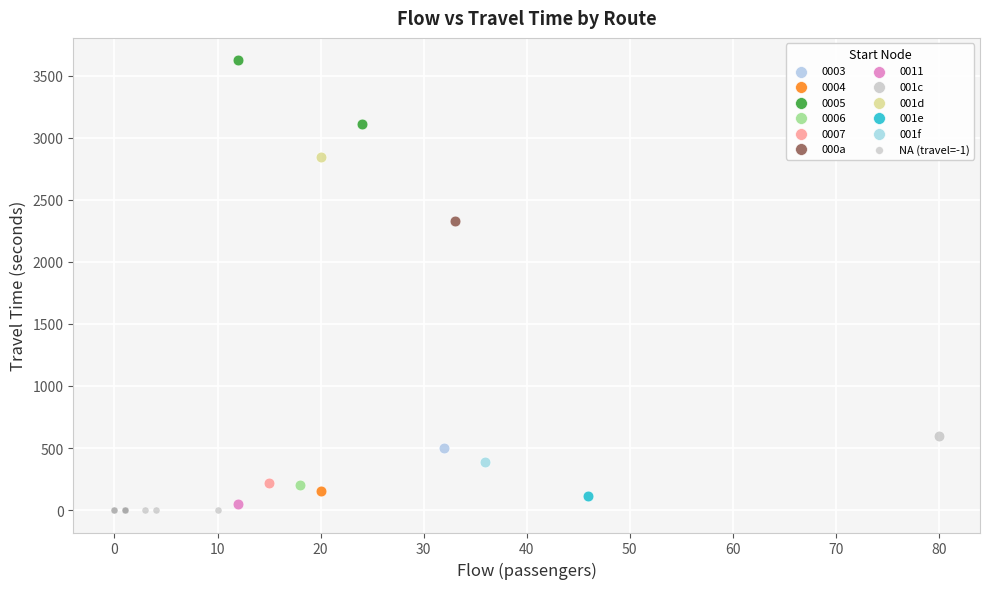

Which series reaches the minimum Y coordinate?

NA (travel=-1)